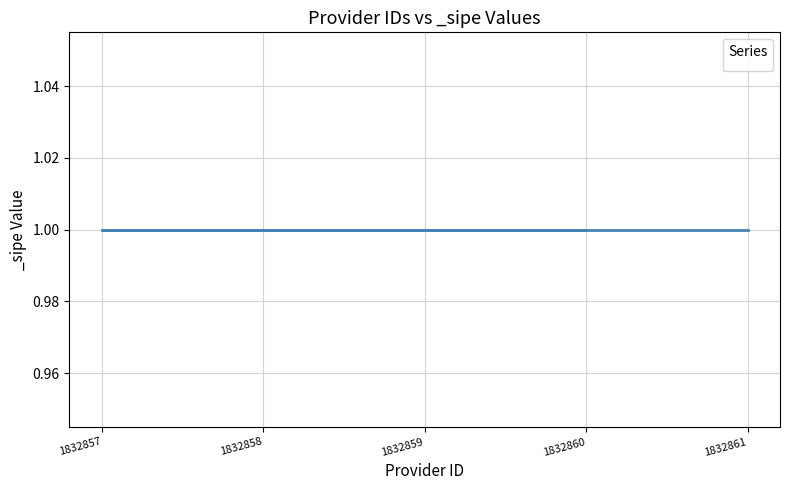

What are all the series names shown in the legend?

id, _sipe